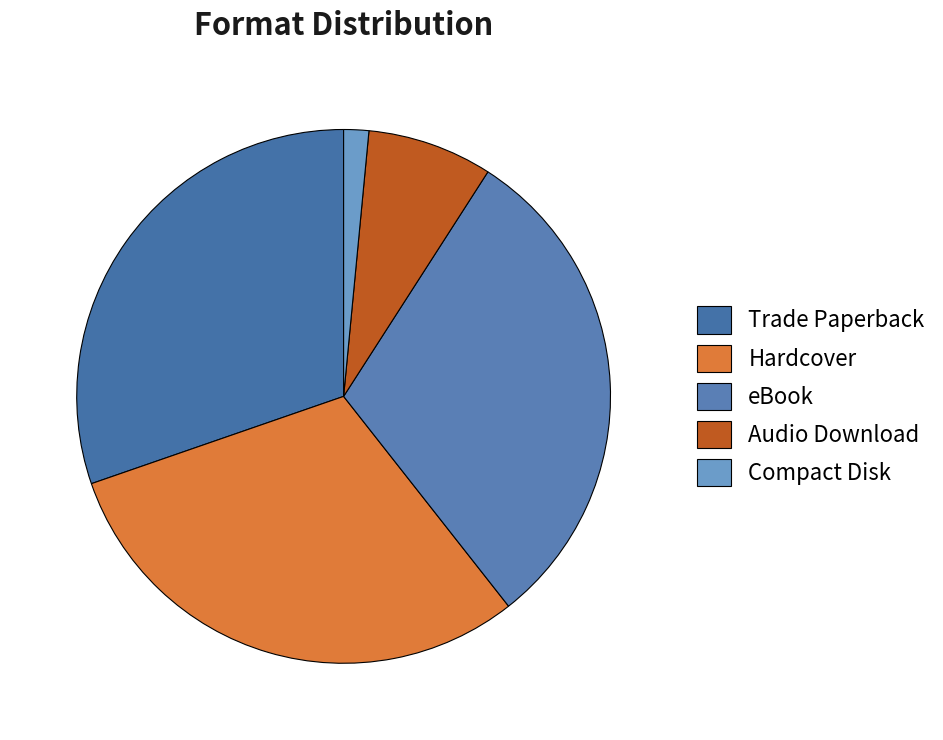

To the nearest percent, what is the combined percentage of Trade Paperback and Hardcover?

61%